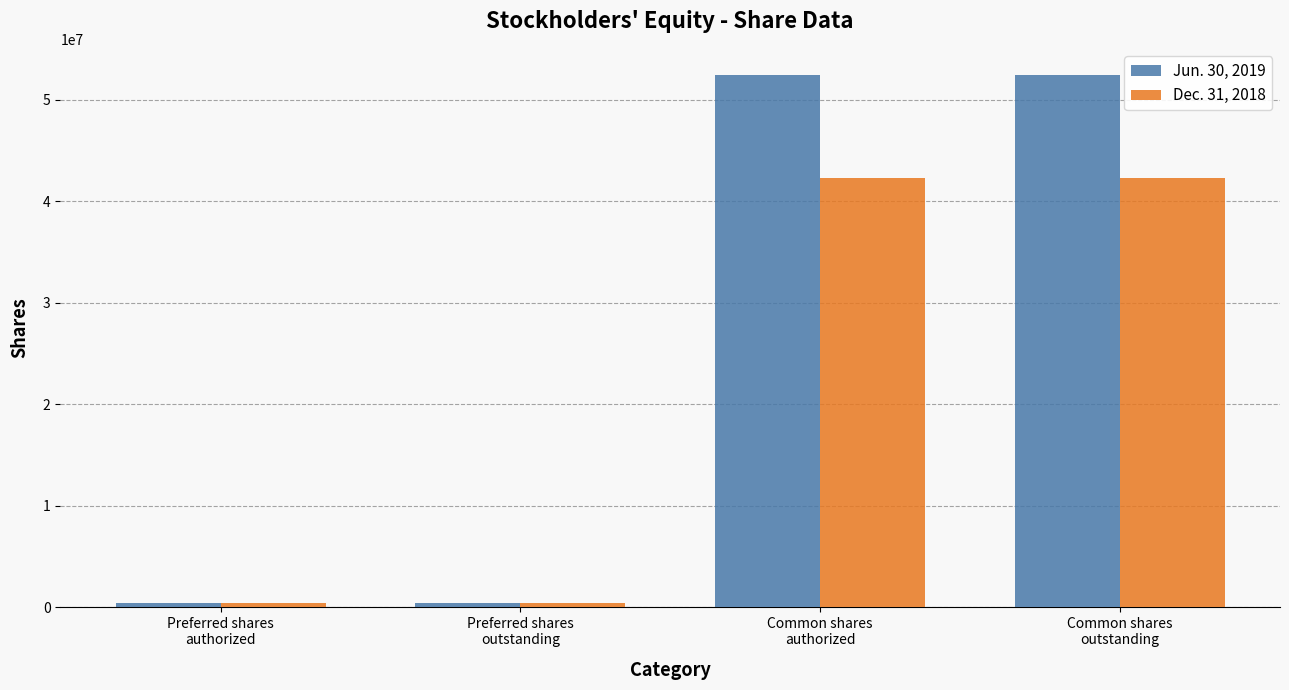

What is the label of the 4th bar from the left?

Common shares
outstanding